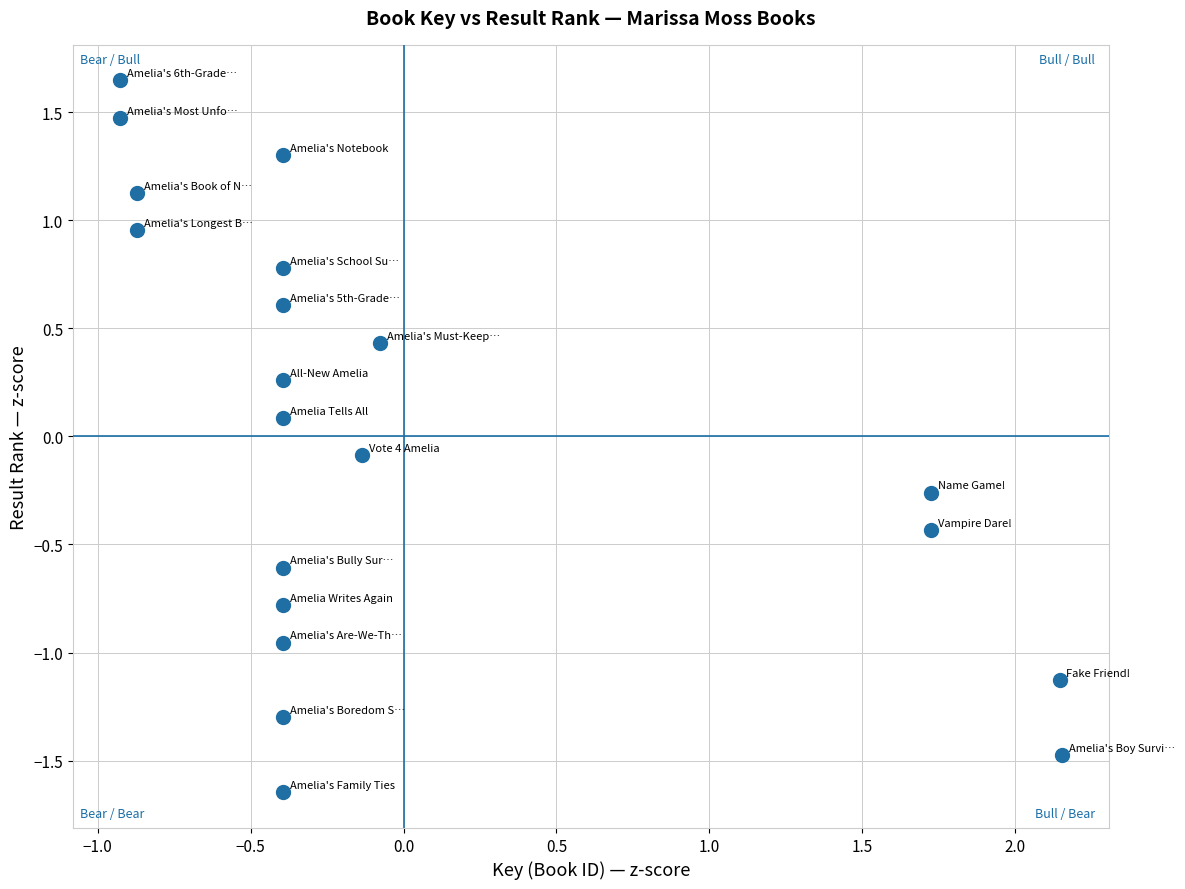

What is the range of X values (max minus min)?

3.1